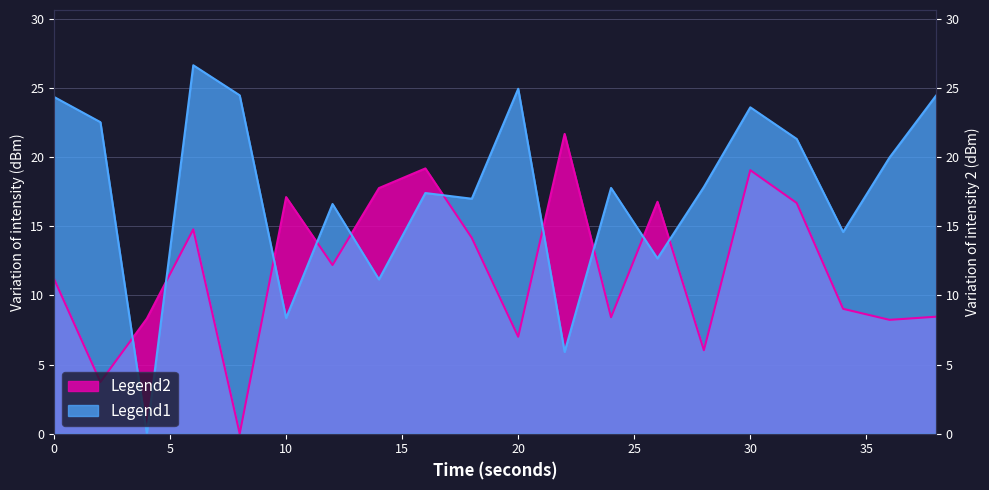

At which category does the chart reach its minimum across all series?

4